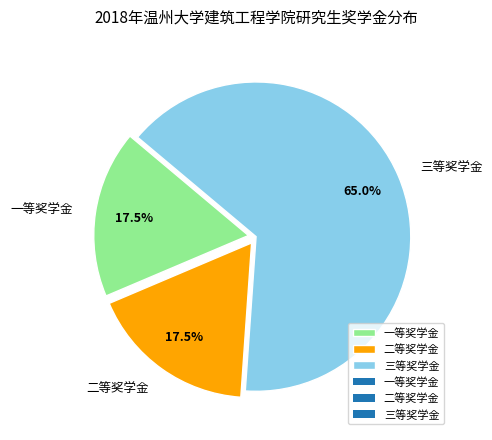

To the nearest percent, what is the average slice percentage?

33%